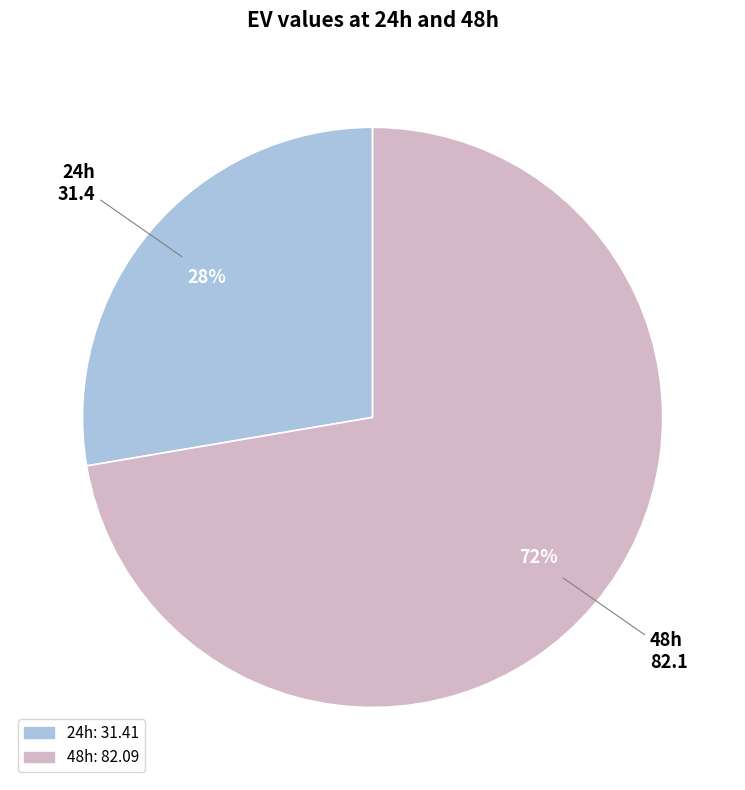

Is it true that 24h is 41% of the pie?

False